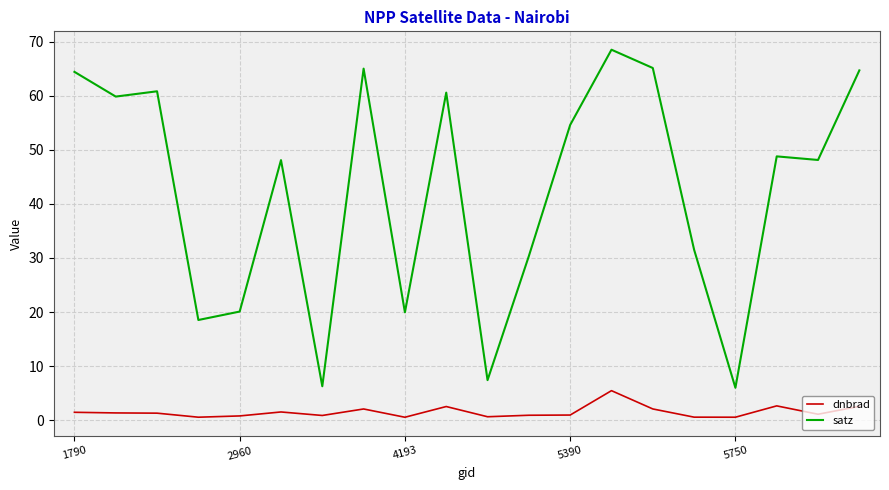

List the series in order of their overall mean, highest first.

satz, dnbrad